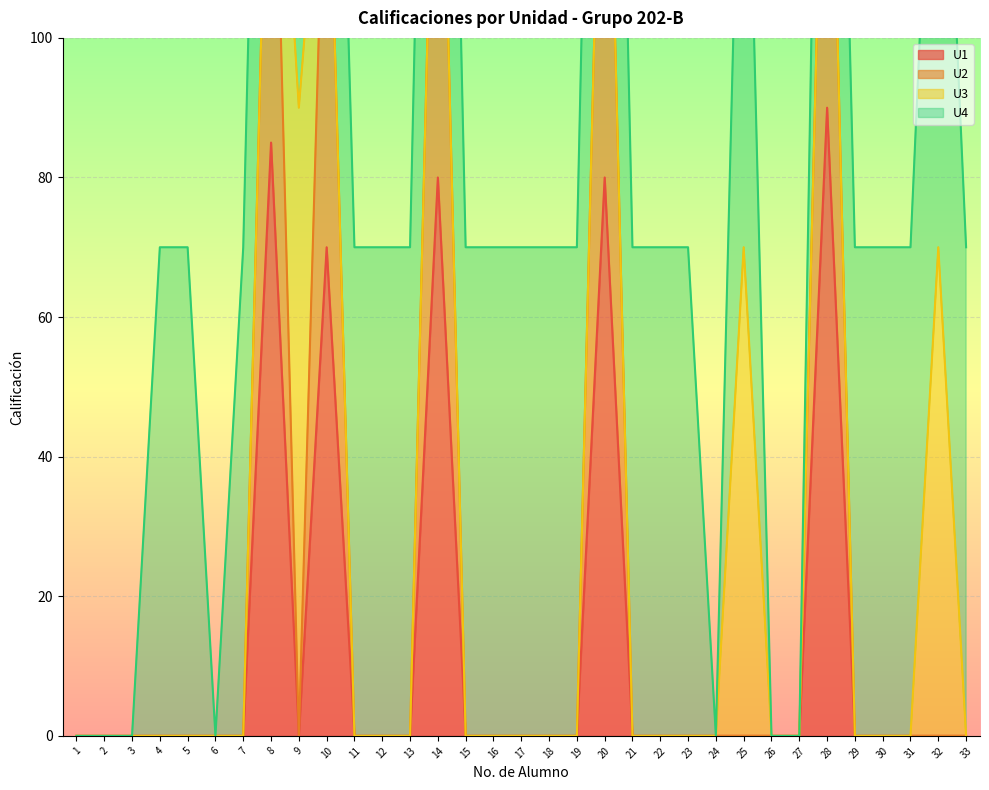

Is it true that U1 equals -54 at 19?

False